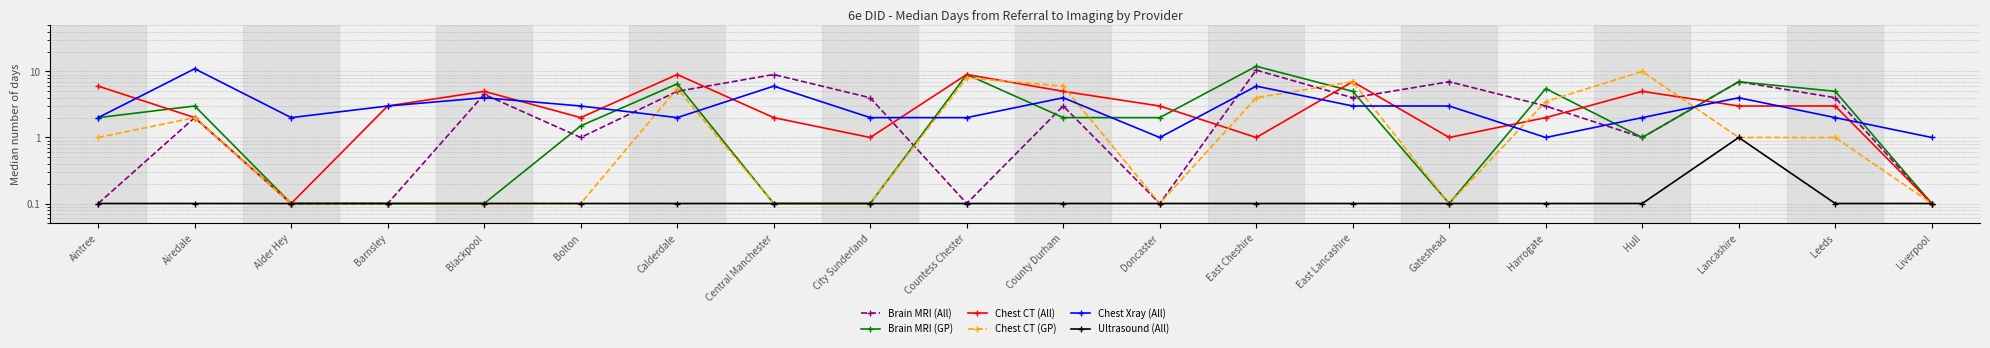

Rank the series by their maximum value, from lowest to highest.

Ultrasound (All), Chest CT (All), Chest CT (GP), Brain MRI (All), Chest Xray (All), Brain MRI (GP)